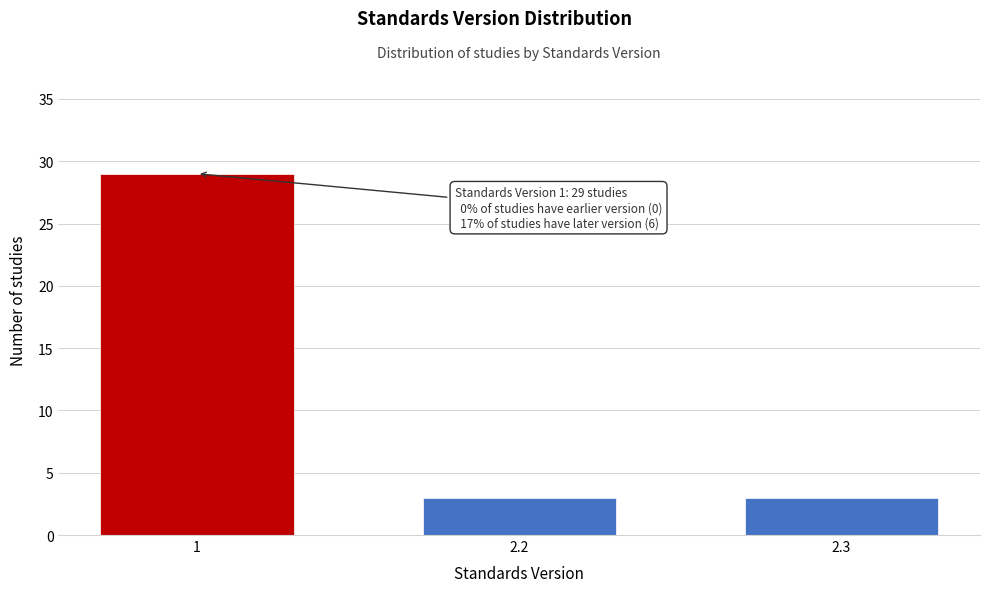

Reading right to left, transcribe all the data shown in this chart.

3	3	29